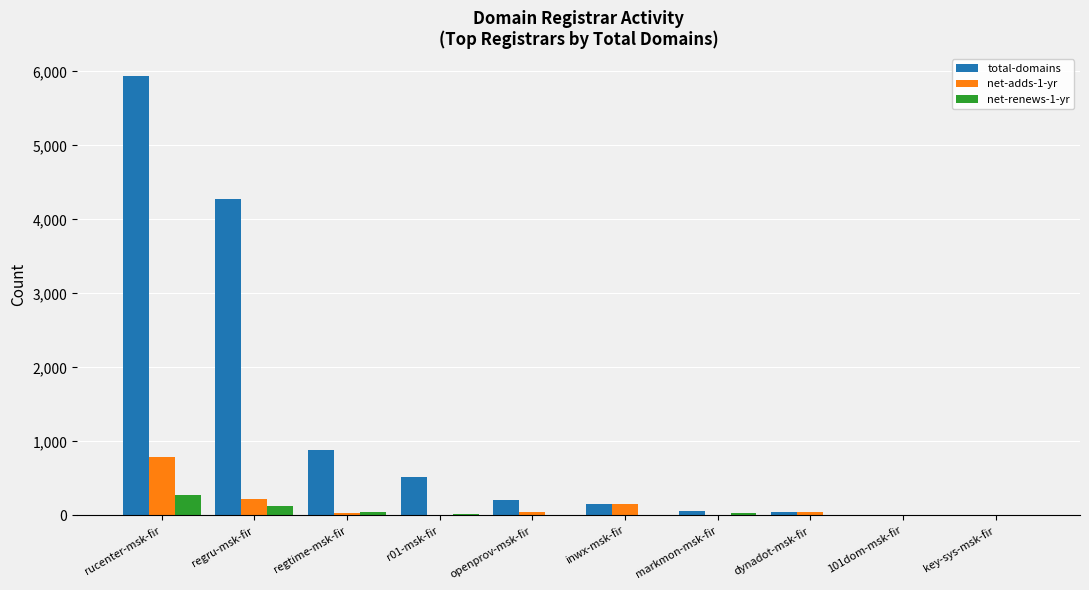

Where does the net-adds-1-yr series first go above 41?

rucenter-msk-fir